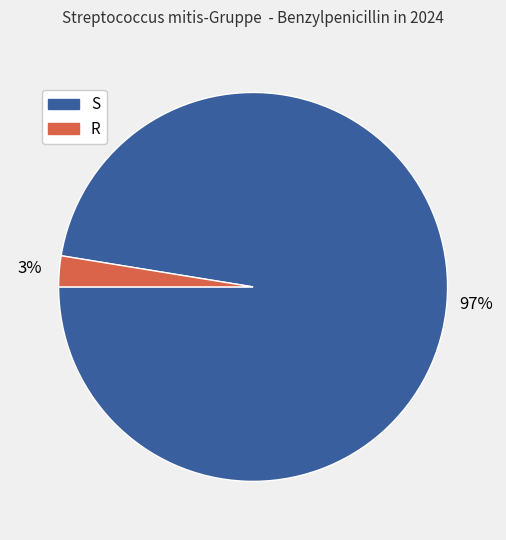

What is the majority slice?

S